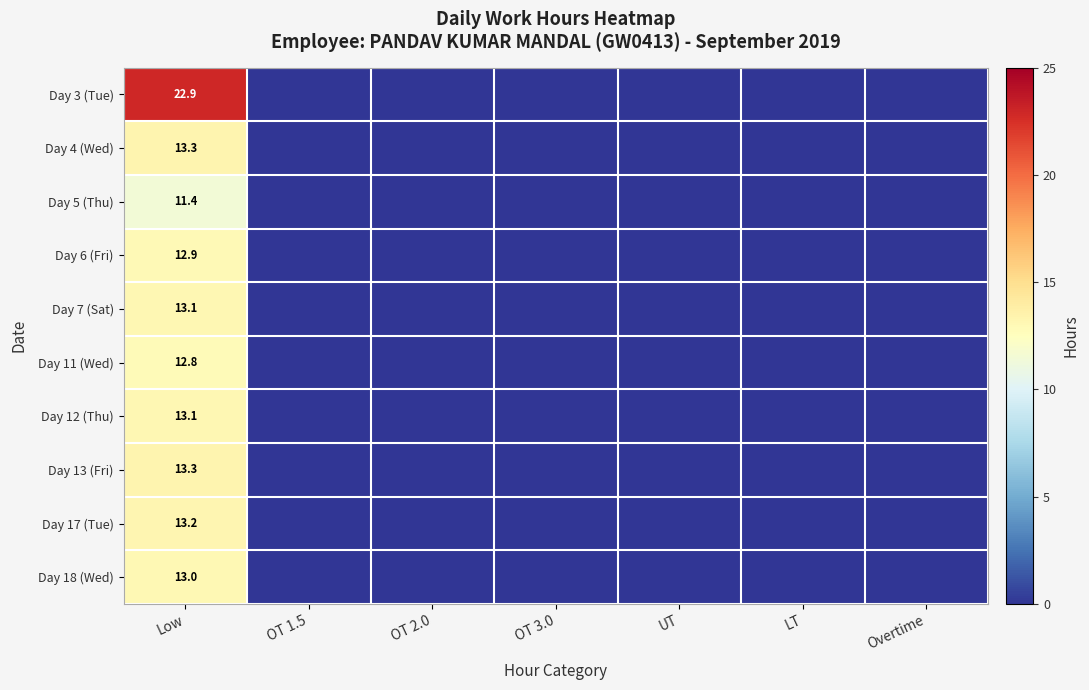

What is the total value across all series at Low?

139.0